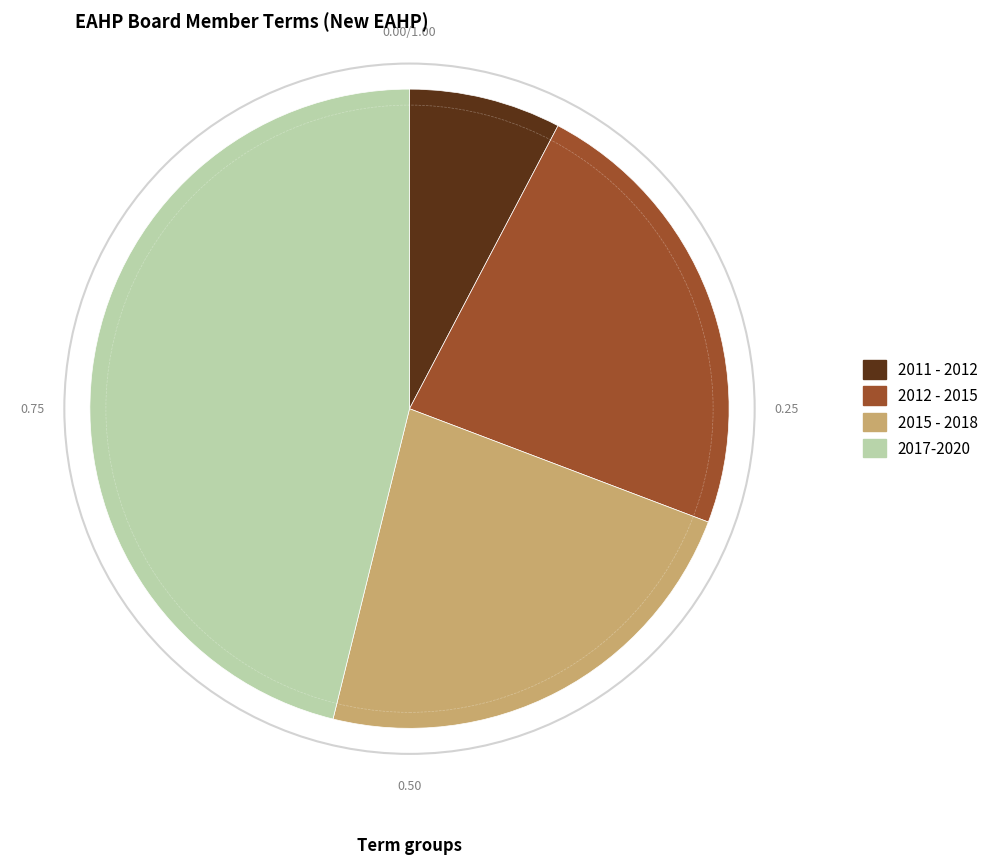

Which category has the smallest portion of the pie?

2011 - 2012